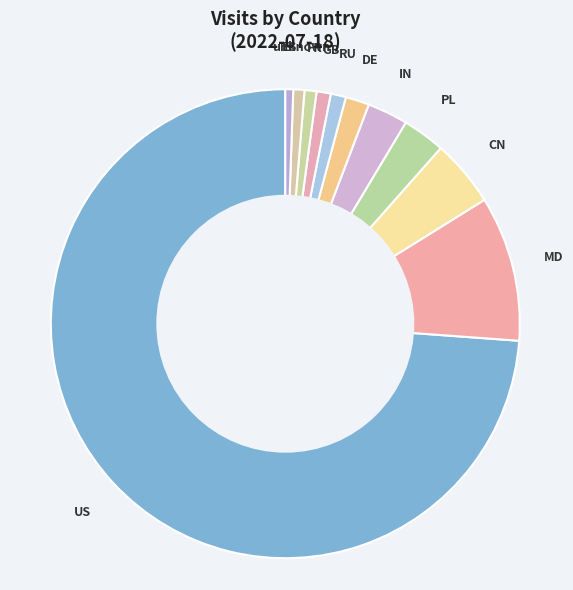

Does US account for over 50% of the chart?

Yes